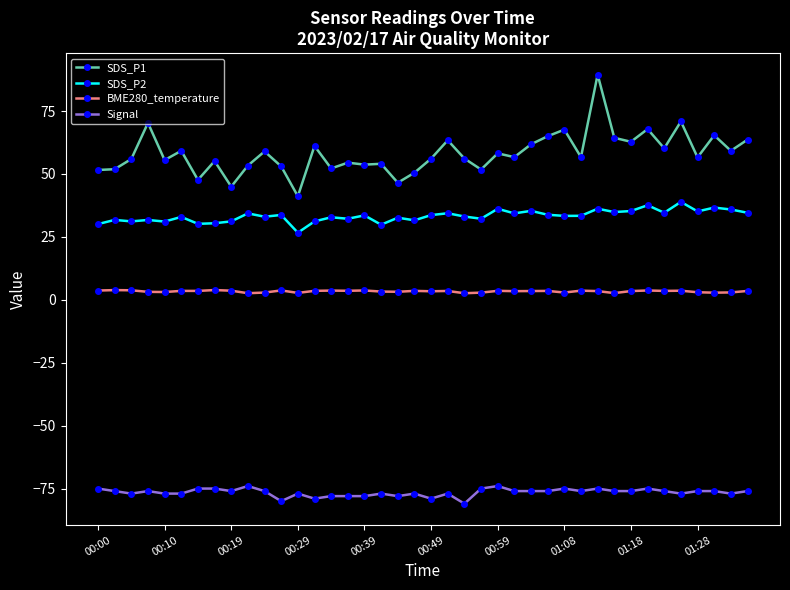

True or false: SDS_P1 has more than 2 points higher than both neighbors.

True